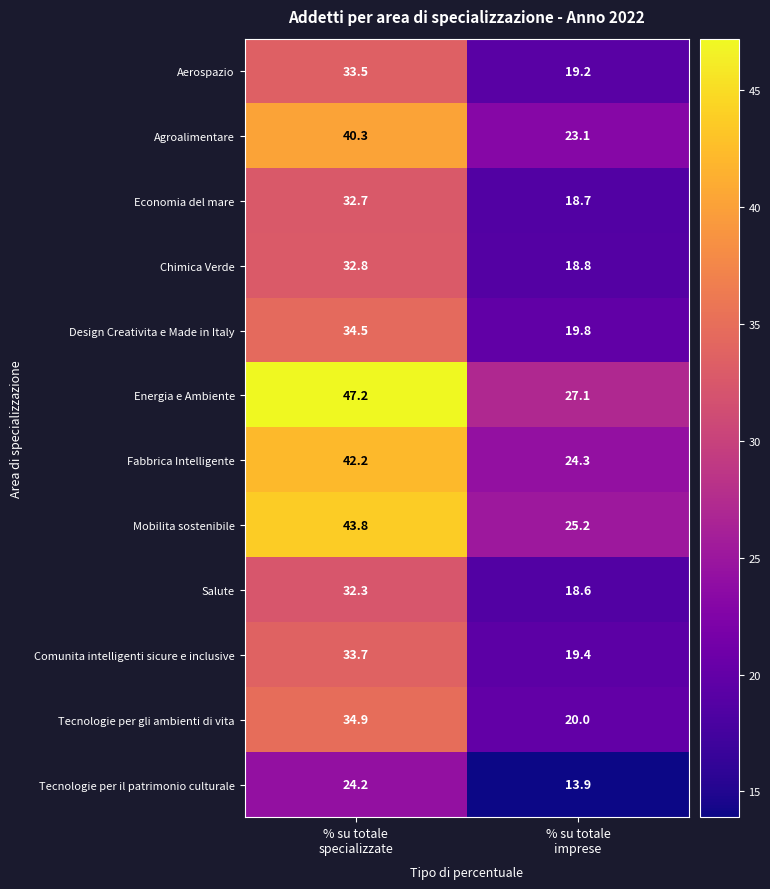

Which series has the largest total across all categories?

Energia e Ambiente